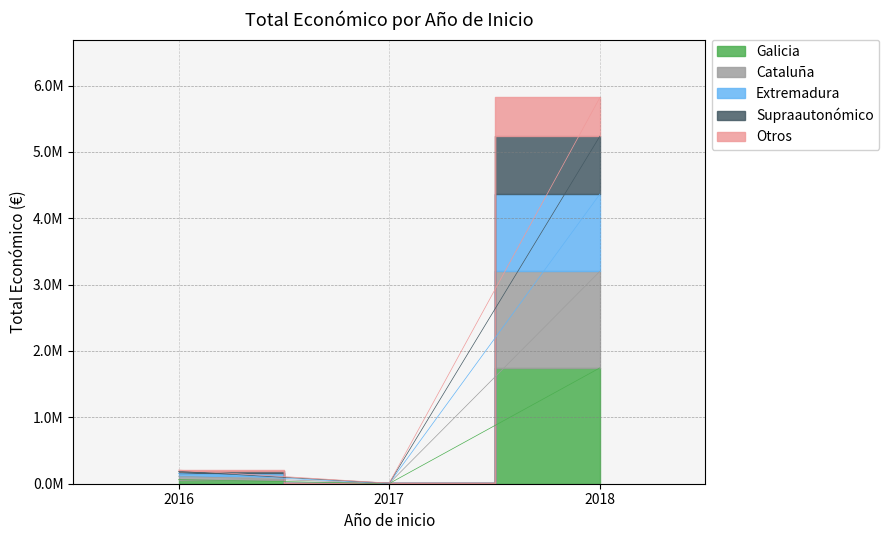

Is it true that the value at 2017 is 4055?

False